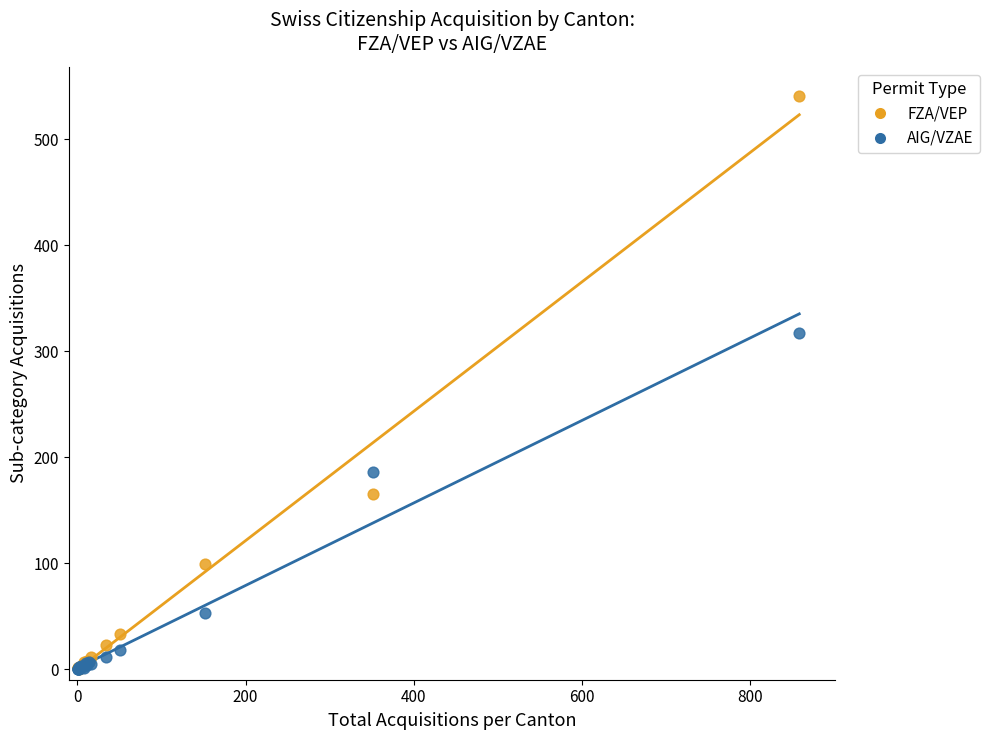

In the FZA/VEP series, what Y value is closest to 270?

165